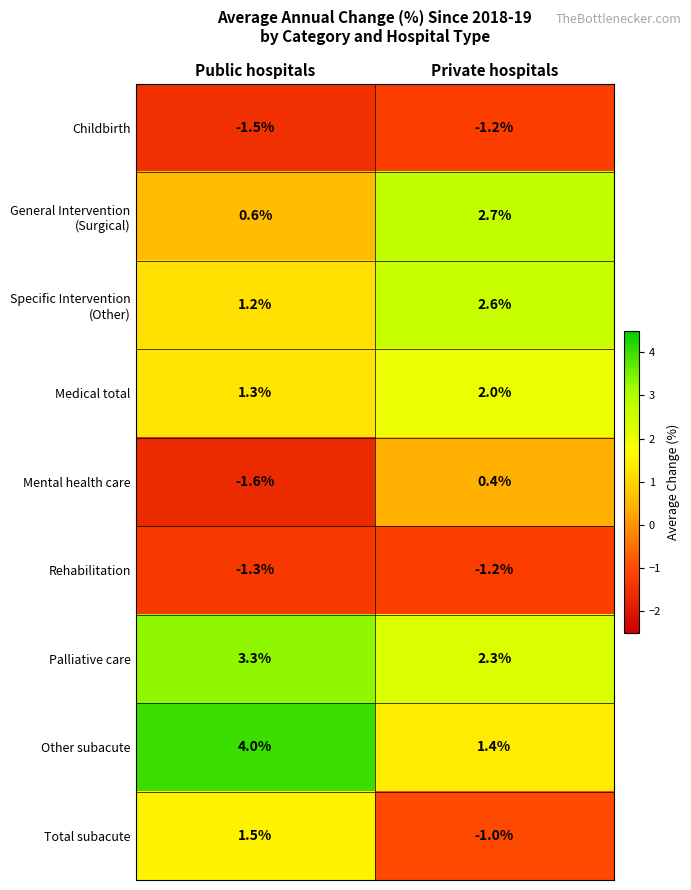

What is the total value across all series at Private hospitals?

8.0